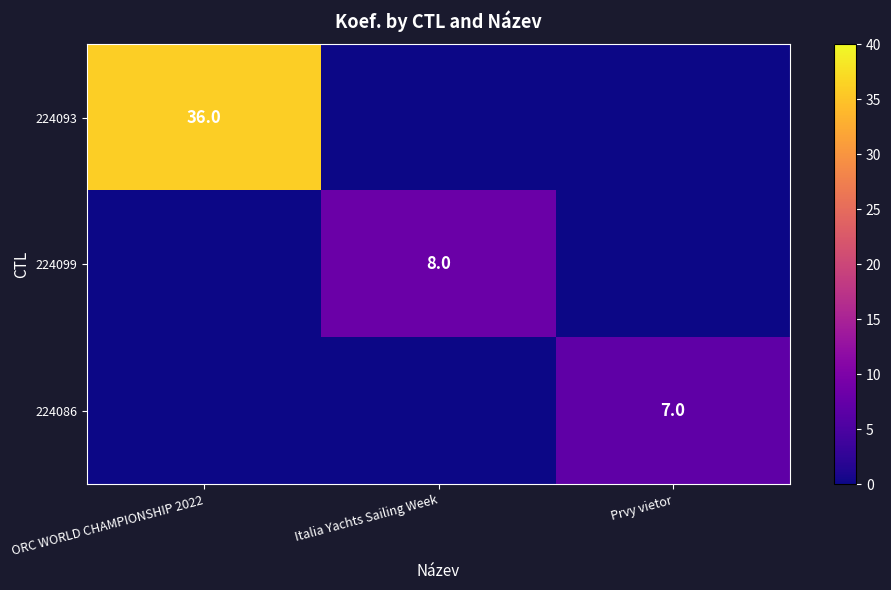

The 224099 series shows 8 at Italia Yachts Sailing Week. True or false?

True